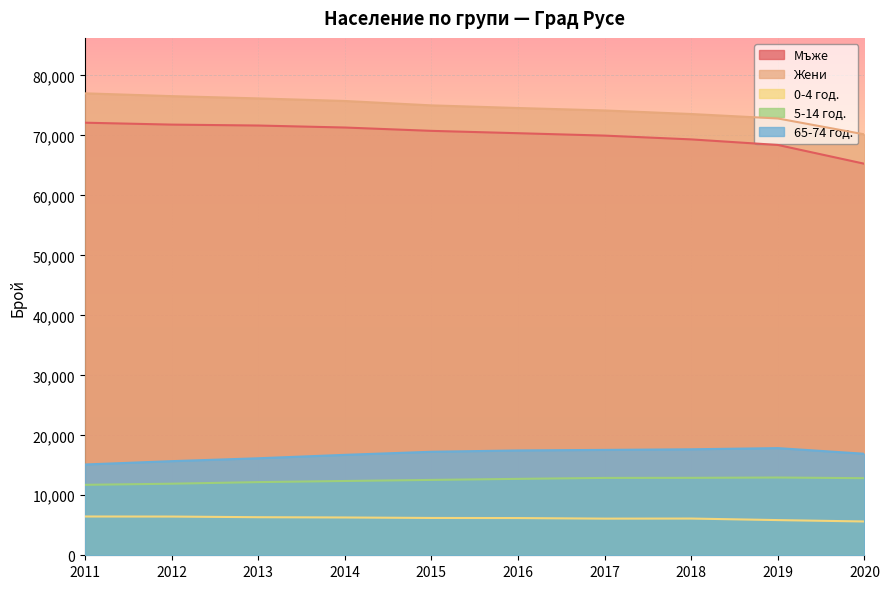

Is the value of Мъже at 2012 greater than the value of 5-14 год. at 2015?

Yes